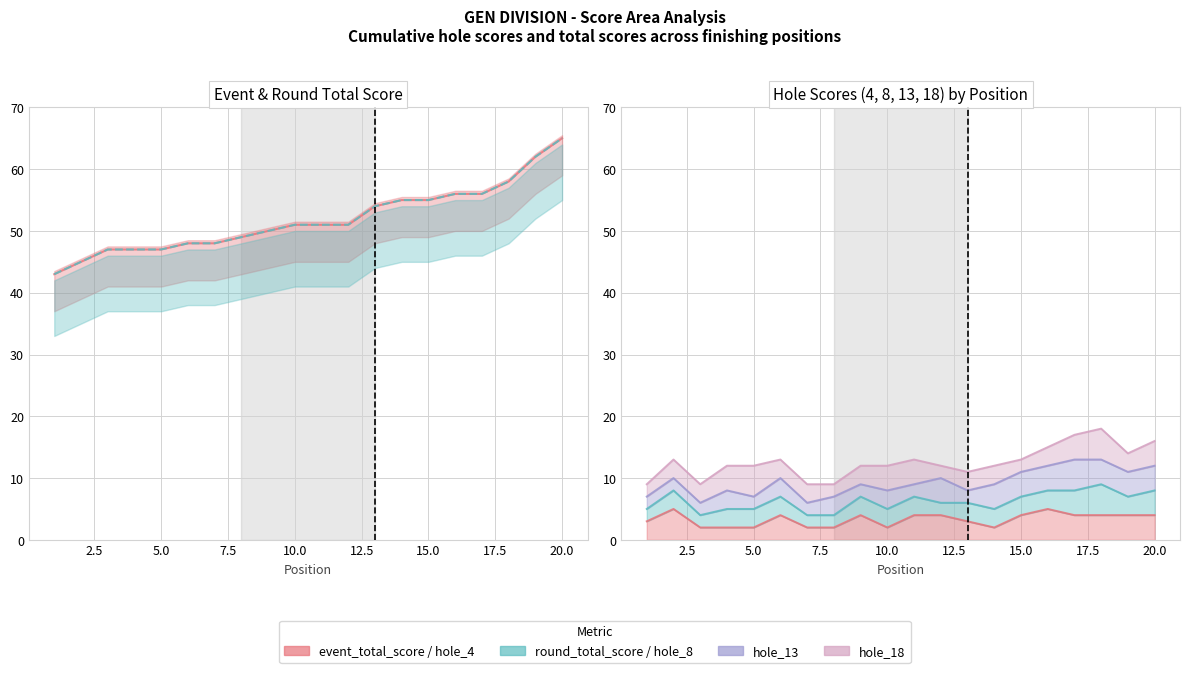

How many interior local peaks does the hole_4 series have?

4